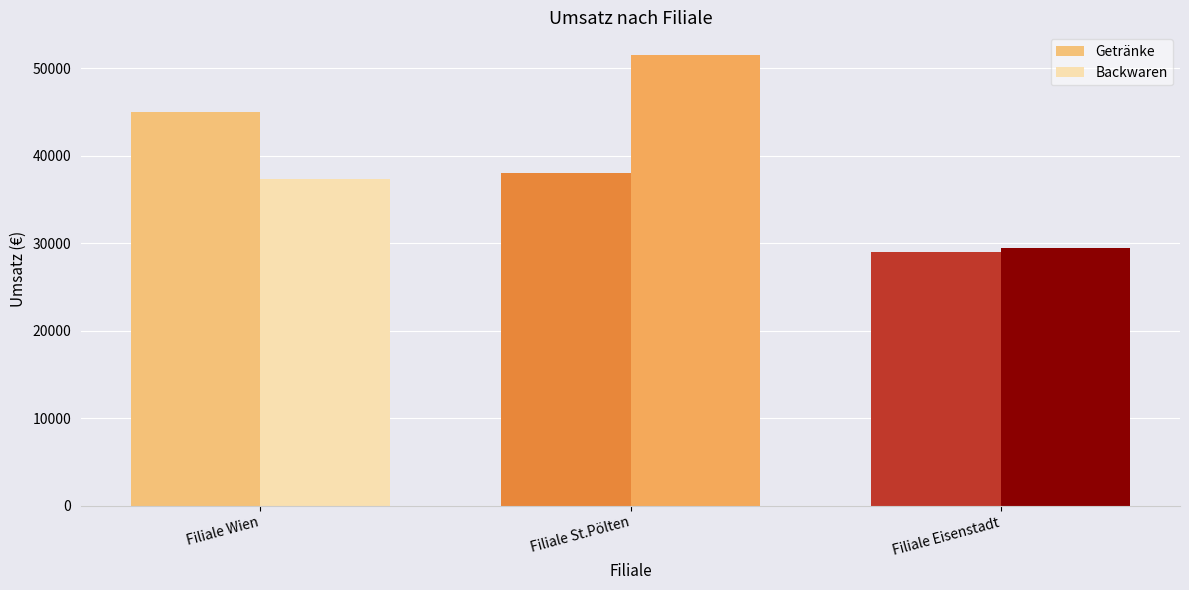

Rank the series by their average value, from highest to lowest.

Backwaren, Getränke